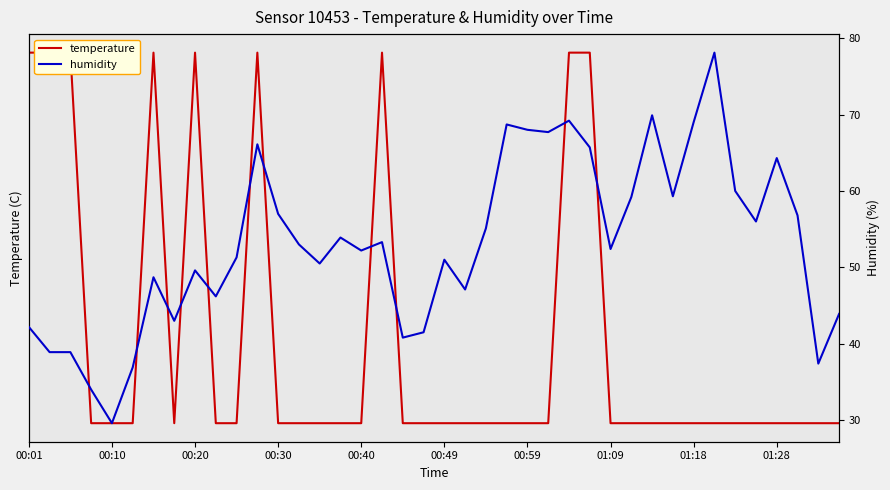

What are all the series names shown in the legend?

temperature, humidity